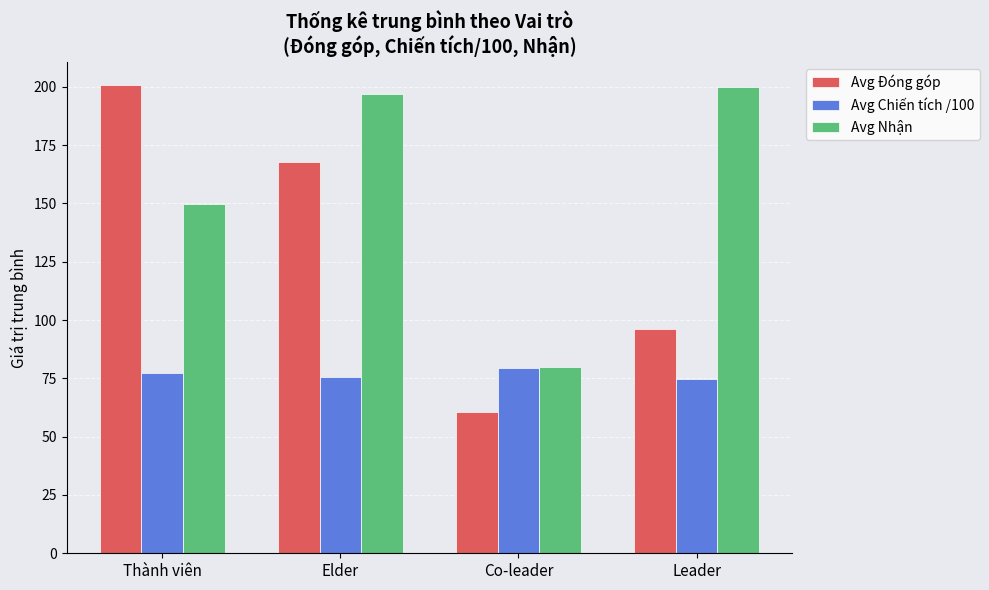

At how many categories does at least one series exceed 107?

3